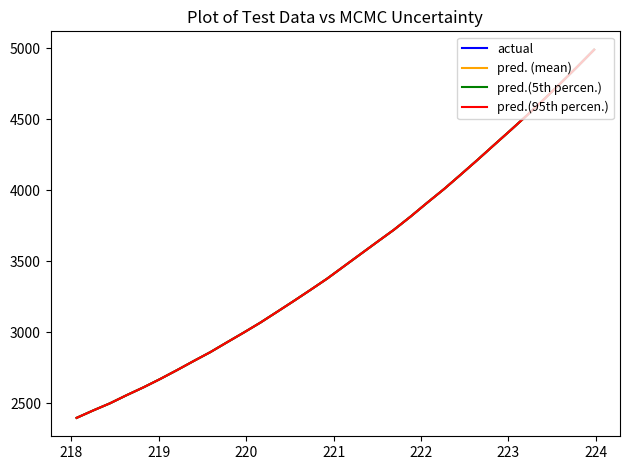

What is the maximum value shown in the chart?

4988.5